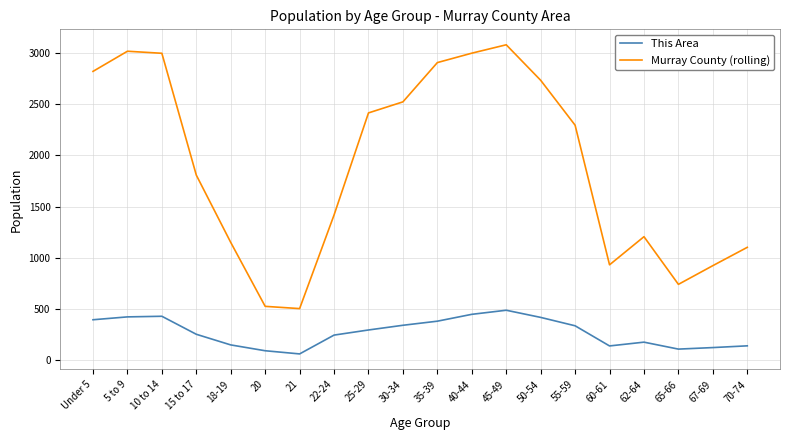

The value of This Area at 45-49 is 198. True or false?

False